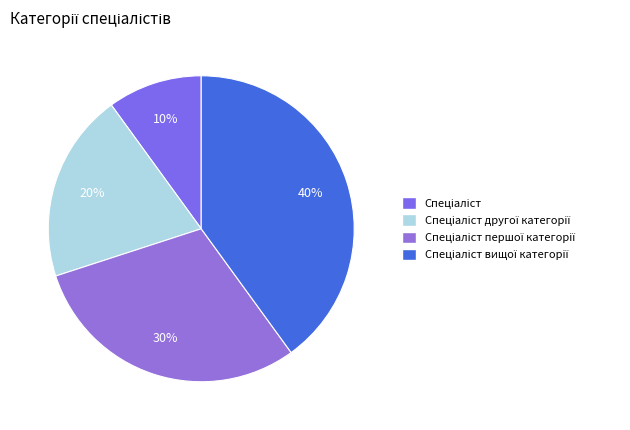

What is the total percentage of Спеціаліст вищої категорії and Спеціаліст другої категорії?

60.0%